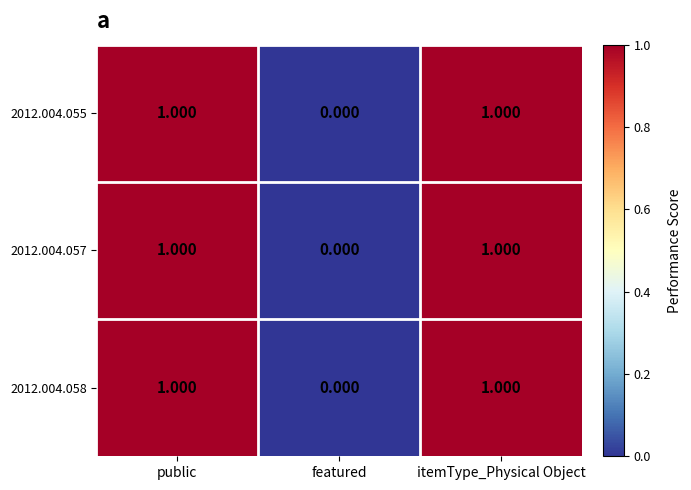

How many data points in 2012.004.057 are less than 1?

1